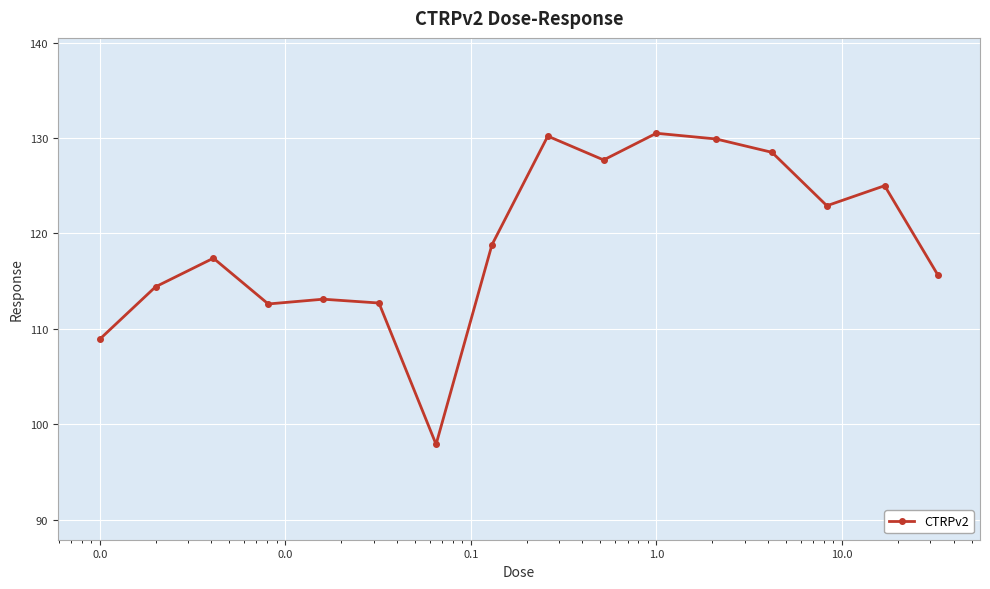

What is the maximum value shown in the chart?

130.5